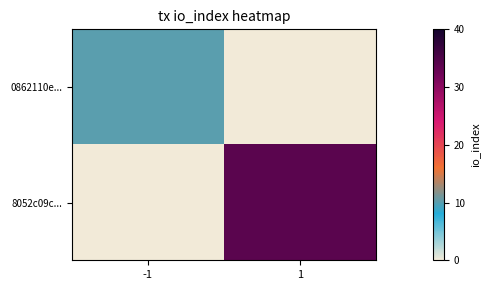

What is the maximum value shown in the chart?

34